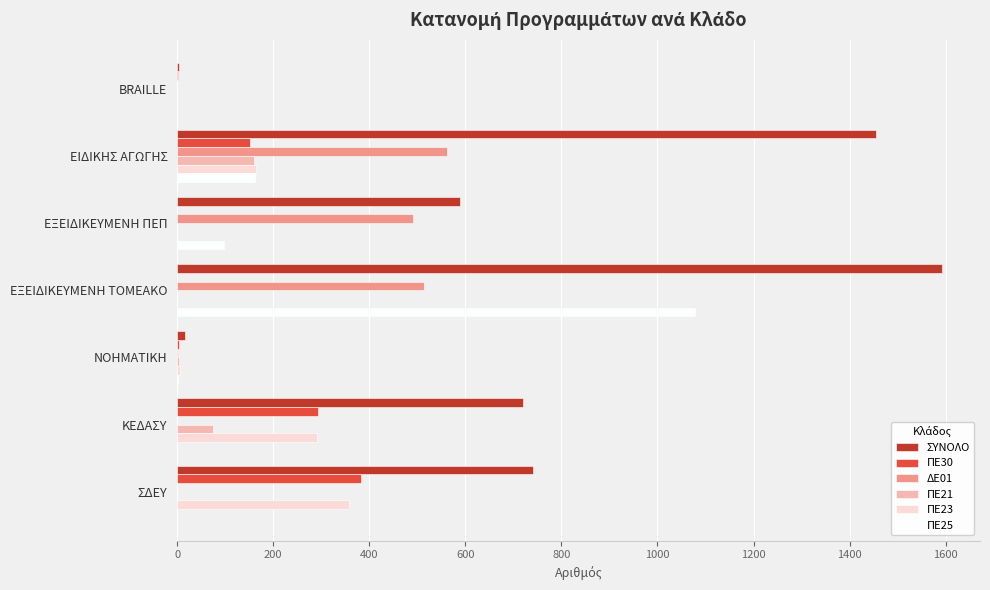

Which category has the highest value in the ΣΥΝΟΛΟ series?

ΕΞΕΙΔΙΚΕΥΜΕΝΗ ΤΟΜΕΑΚΟ